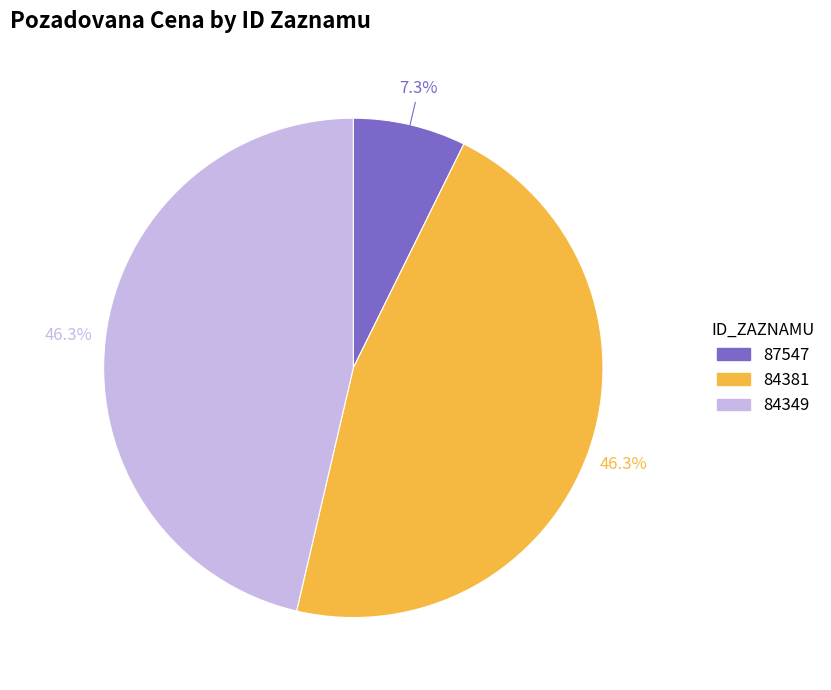

What percentage is the 87547 slice, to the nearest percent?

7%